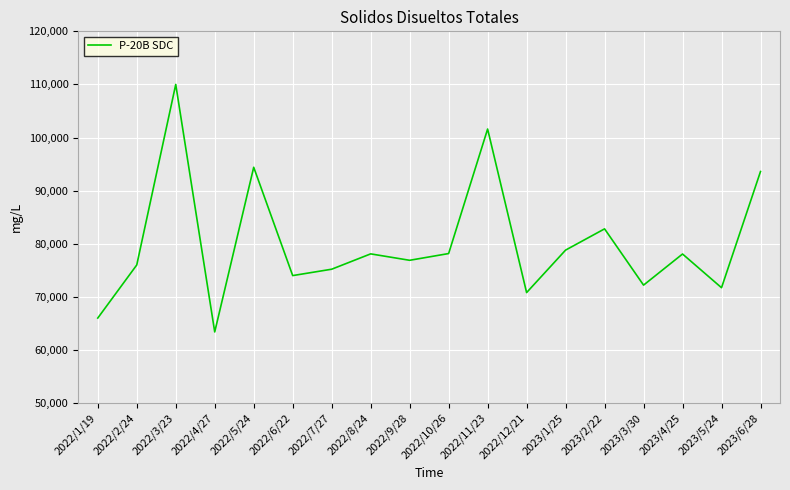

Is it true that the value at 2022/9/28 is 135235?

False